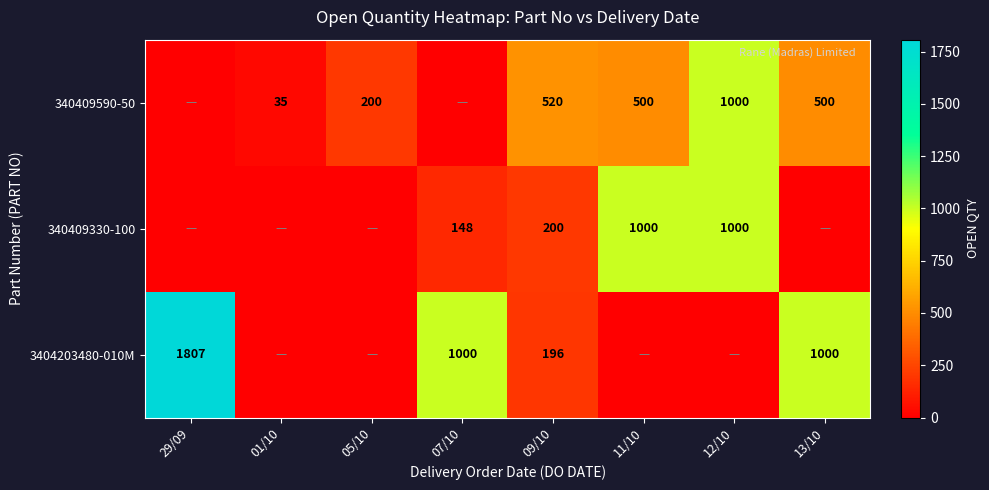

The 340409590-50 series shows 35 at 01/10. True or false?

True